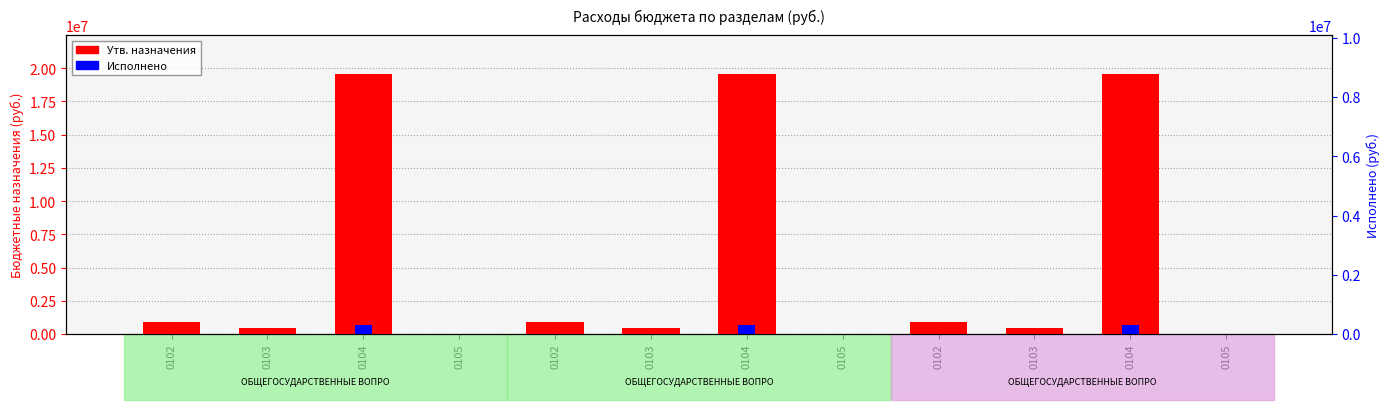

What is the label of the 4th bar from the right?

0102